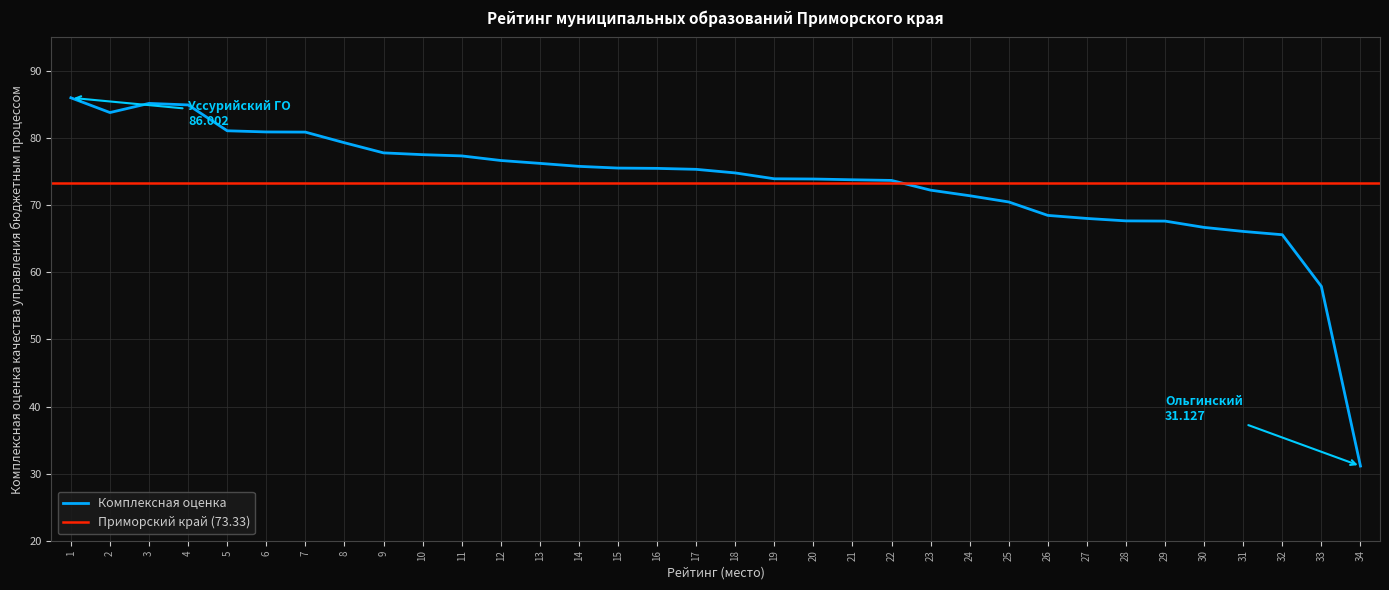

The chart shows a value of 66.7 at 30. True or false?

True